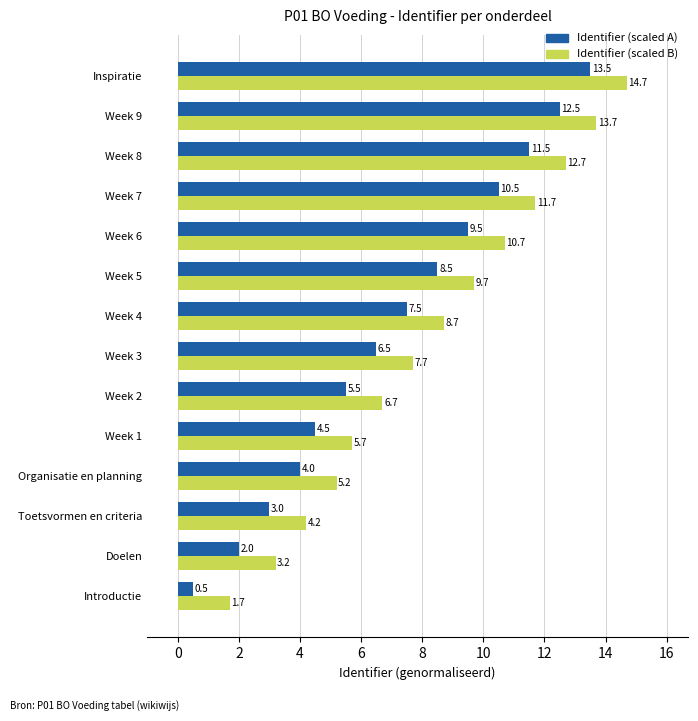

What is the difference between the second highest and second lowest values in the Identifier (scaled B) series?

10.5